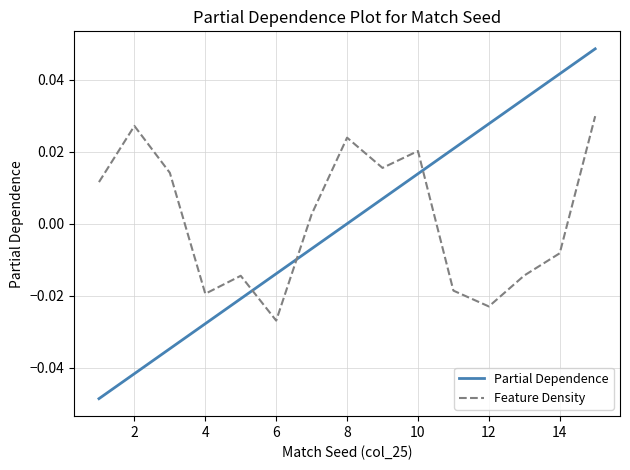

Which series has the widest spread of values?

Partial Dependence